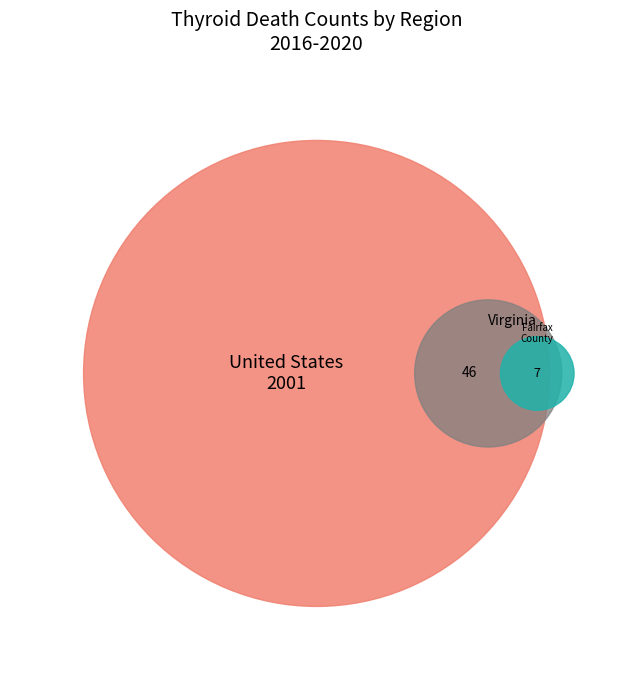

How many segments does this pie chart have?

3